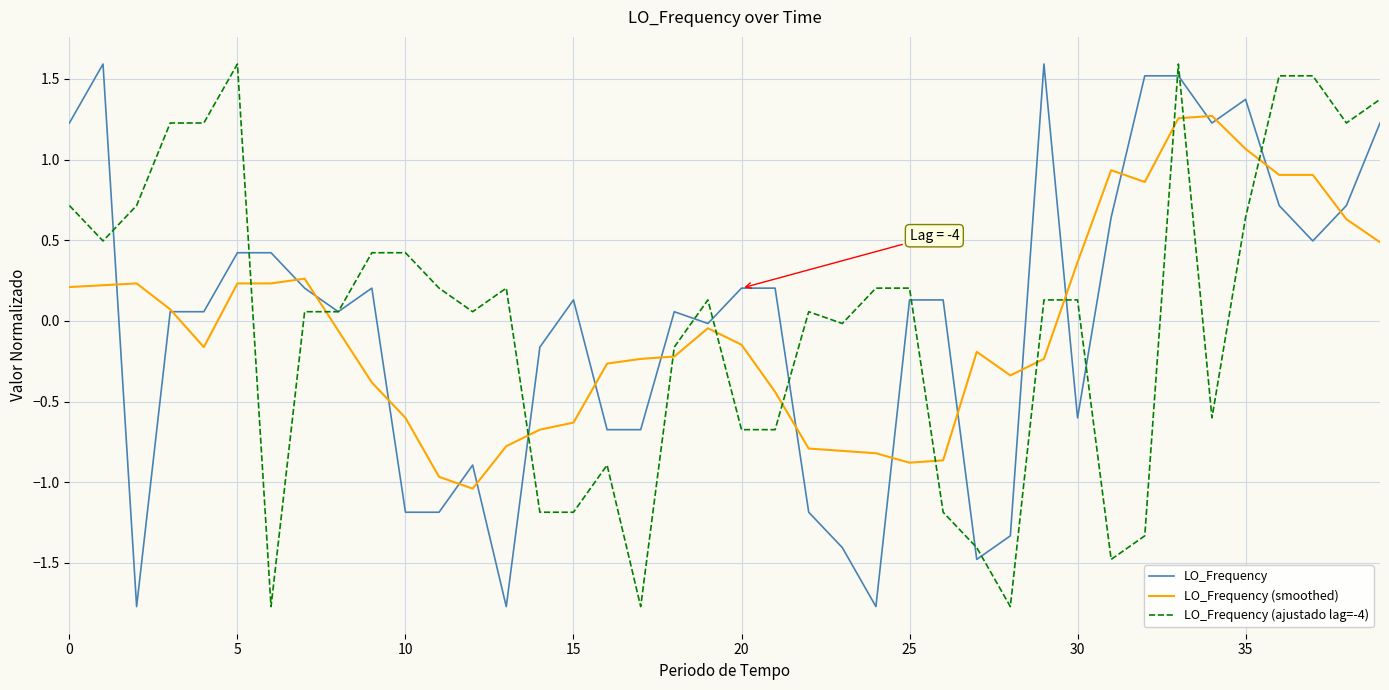

What is the minimum value for LO_Frequency?

-1.8